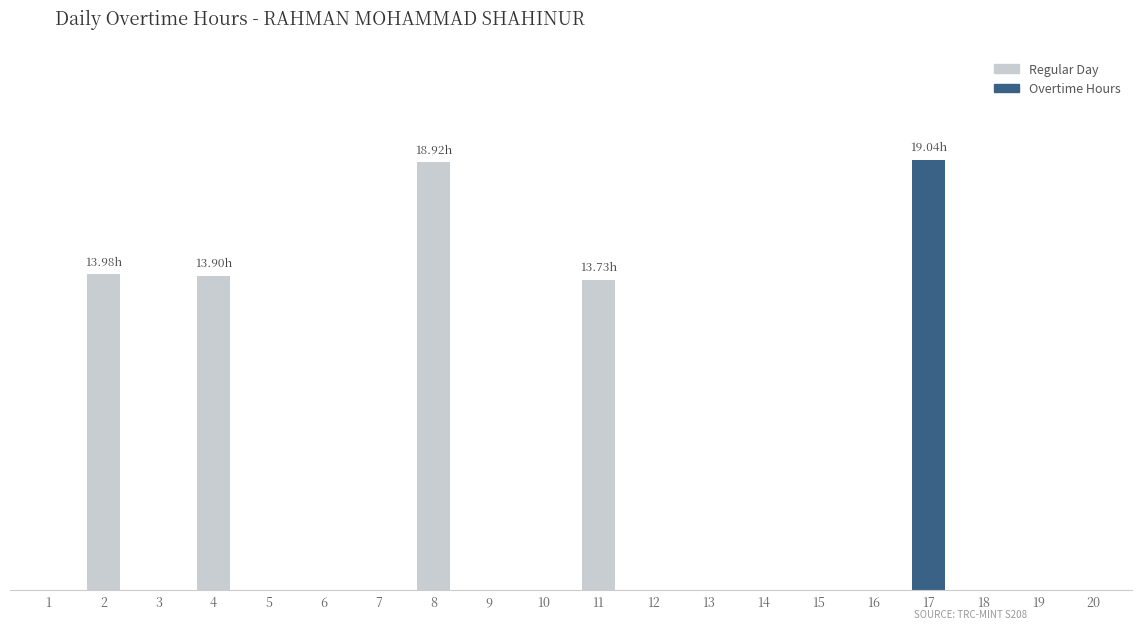

Rank the categories by value from highest to lowest.

17, 8, 2, 4, 11, 1, 3, 5, 6, 7, 9, 10, 12, 13, 14, 15, 16, 18, 19, 20